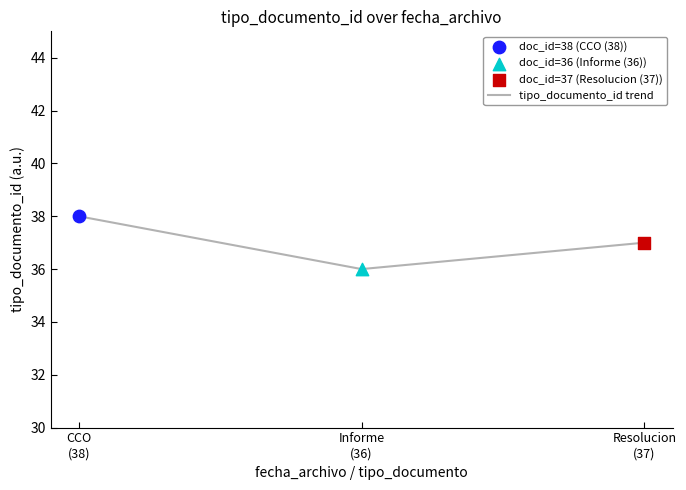

What is the ratio of the value at CCO
(38) to the value at Resolucion
(37)?

1.0